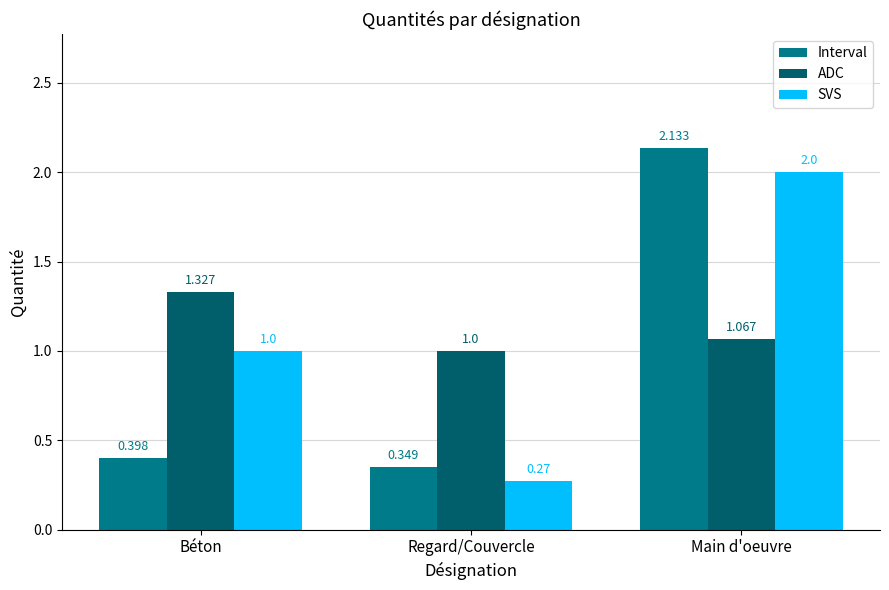

Which category has the highest value across all series?

Main d'oeuvre